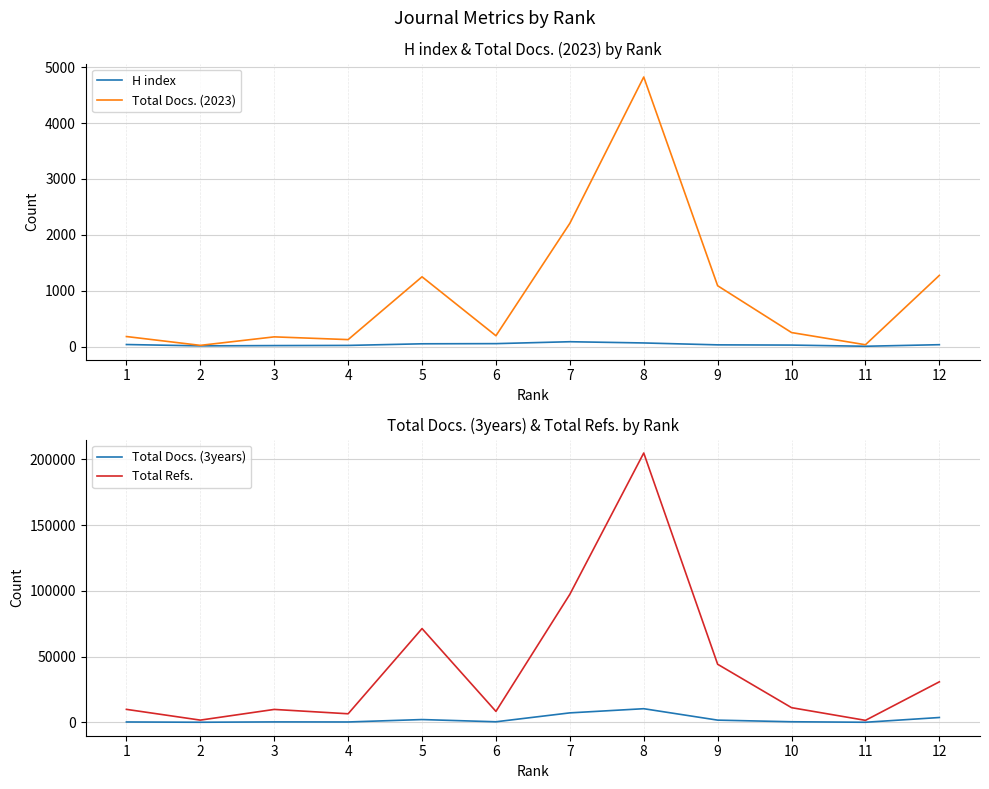

Reading left to right, transcribe all the data shown in this chart.

H index: 40	16	21	24	53	56	90	68	34	30	9	37
Total Docs. (2023): 183	25	177	128	1251	197	2207	4823	1091	254	36	1276
Total Docs. (3years): 308	94	354	307	2144	454	7224	10397	1703	469	87	3702
Total Refs.: 9898	1717	9851	6540	71347	8354	97410	204881	44206	11185	1538	30848